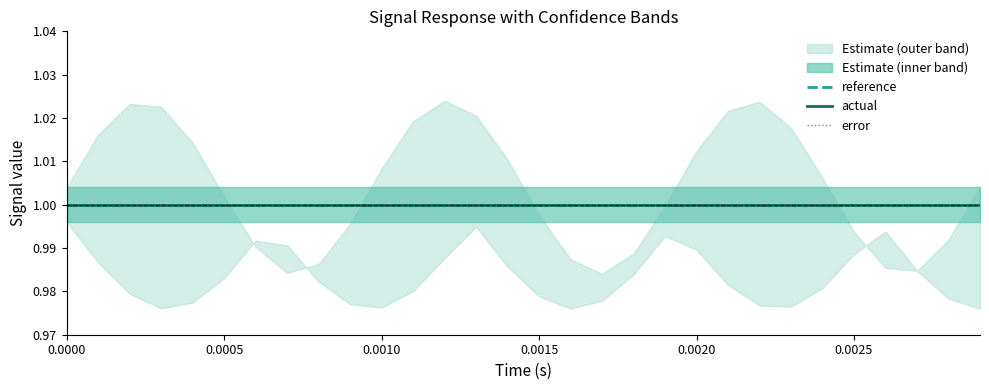

Reading left to right, extract all data points from this chart.

reference: 1	1	1	1	1	1	1	1	1	1	1	1	1	1	1	1	1	1	1	1	1	1	1	1	1	1	1	1	1	1
actual: 1	1	1	1	1	1	1	1	1	1	1	1	1	1	1	1	1	1	1	1	1	1	1	1	1	1	1	1	1	1
error: 0	0	0	0	0	0	0	0	0	0	0	0	0	0	0	0	0	0	0	0	0	0	0	0	0	0	0	0	0	0